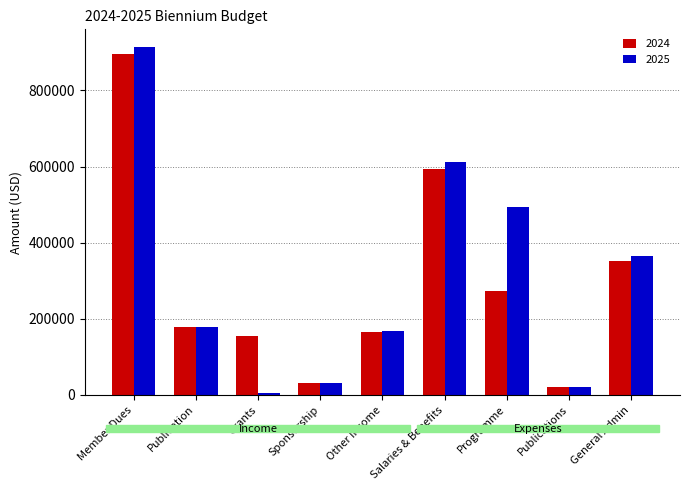

What are all the series names shown in the legend?

2024, 2025